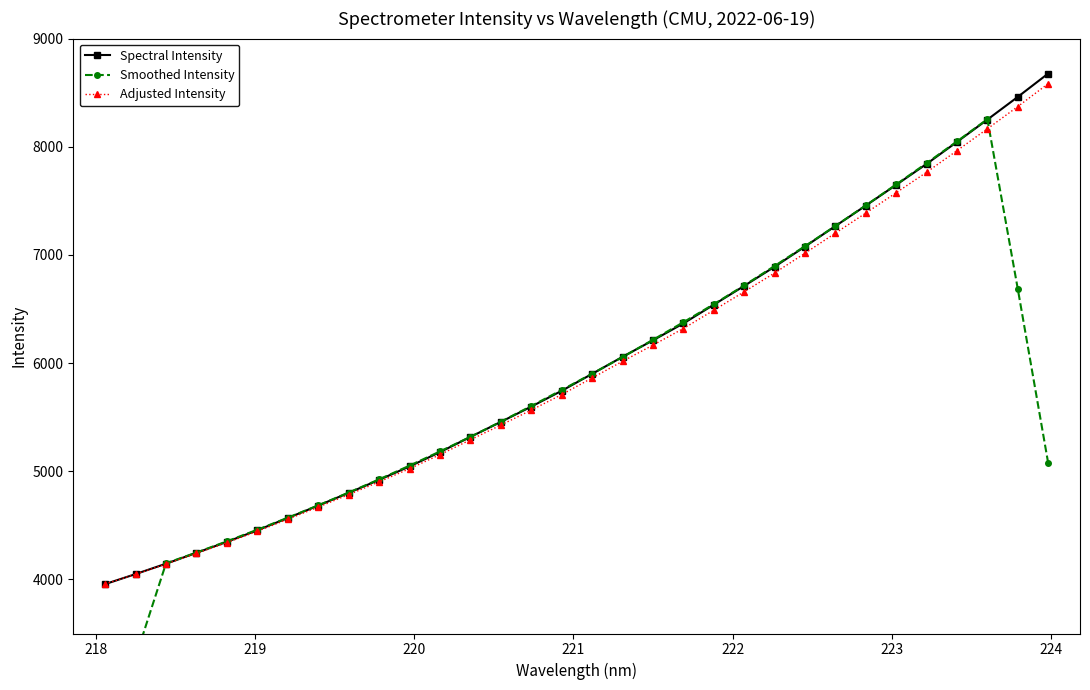

What is the average value of the Smoothed Intensity series?

5761.1